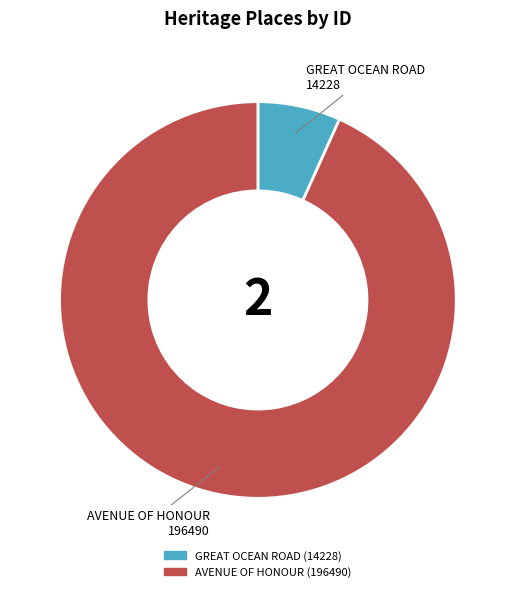

The GREAT OCEAN ROAD slice represents 7% of the pie. True or false?

True